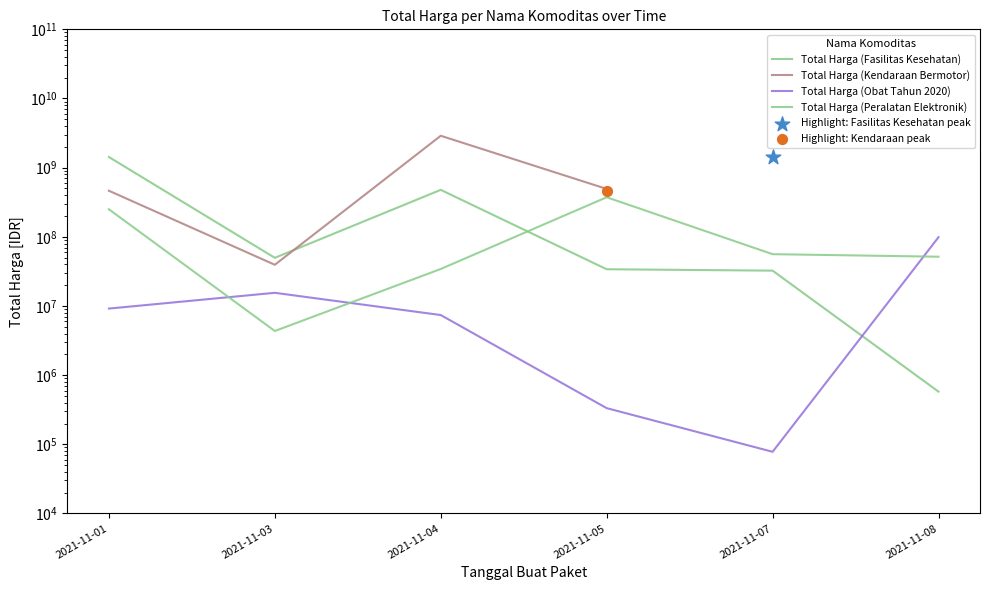

Which series has the largest total across all categories?

Total Harga (Fasilitas Kesehatan)